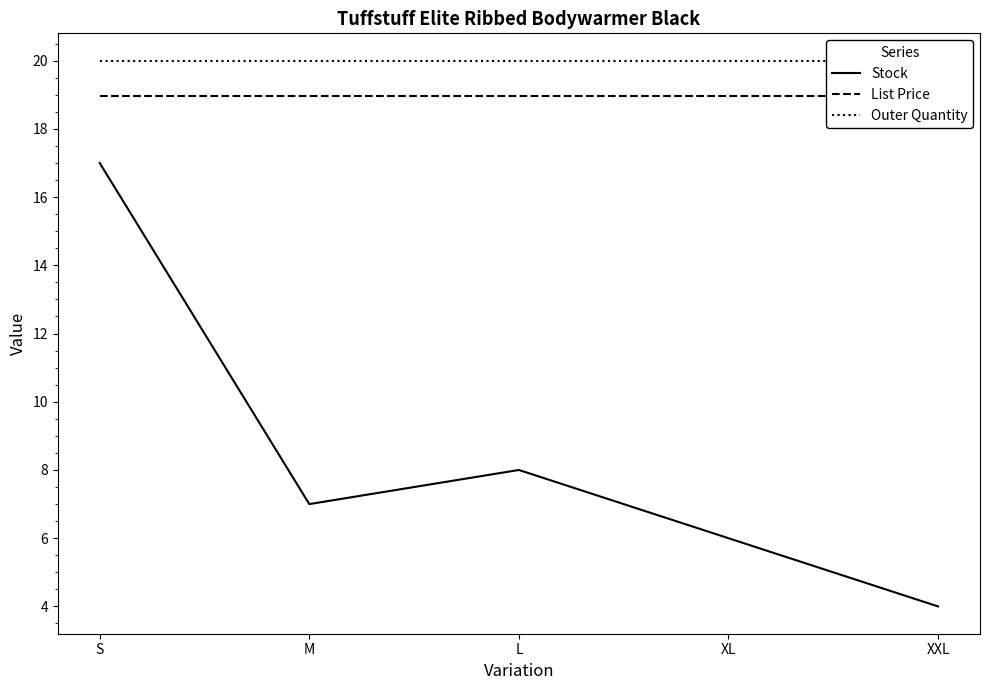

Does the chart have visible grid lines?

No